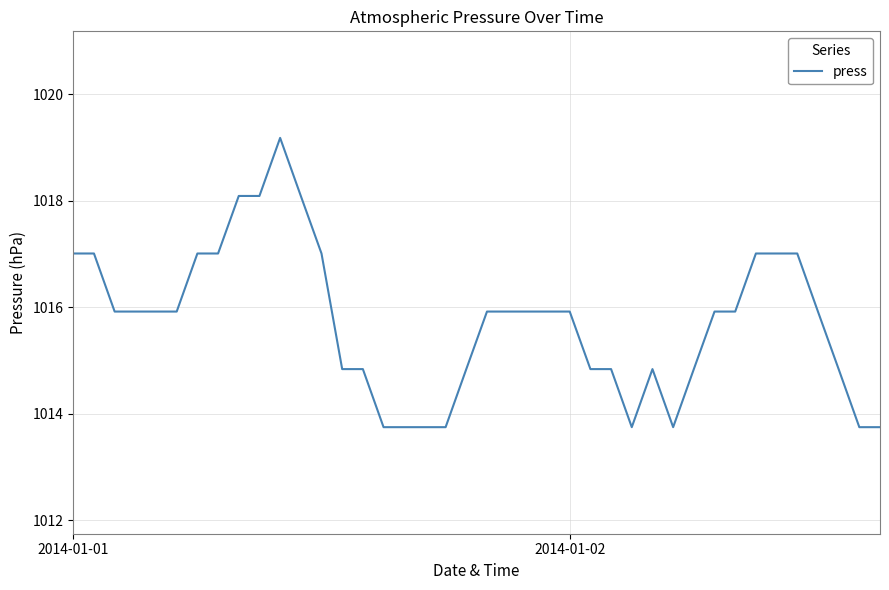

What is the greatest value displayed?

1019.2